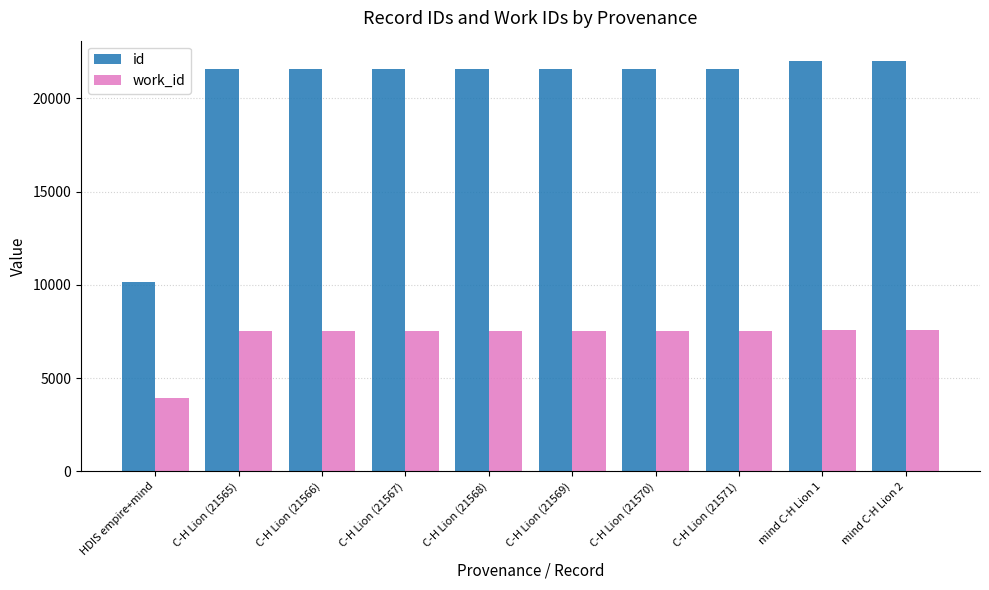

Rank the series at mind C-H Lion 1 from lowest to highest value.

work_id, id